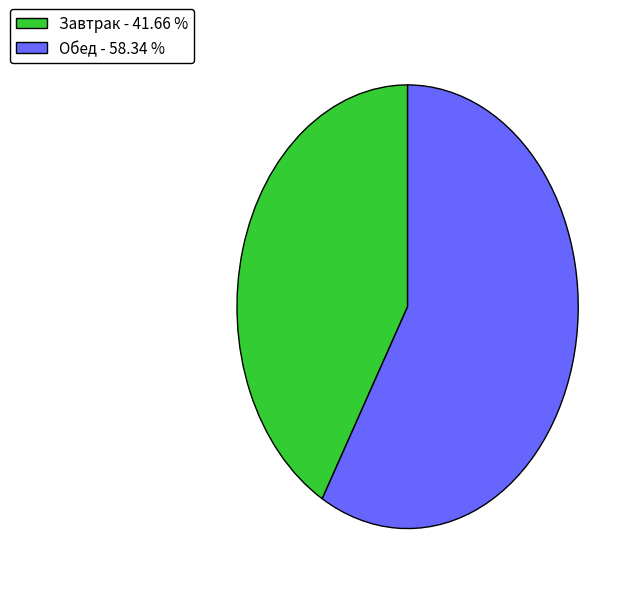

Is it true that Обед is 68% of the pie?

False